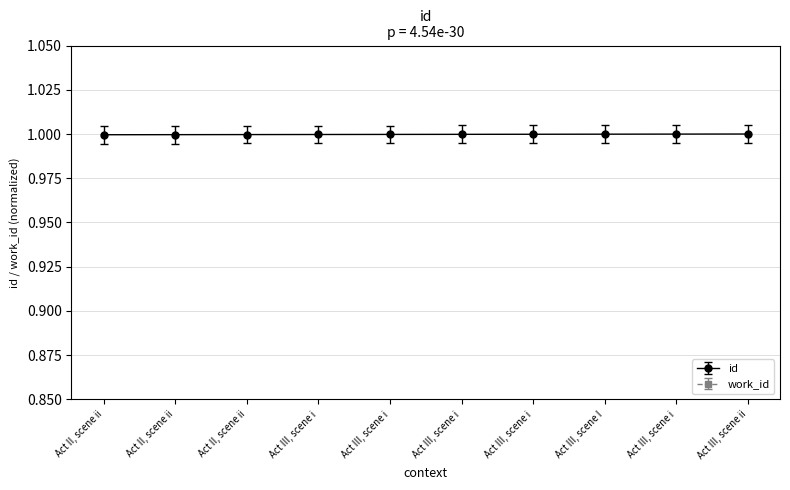

Rank the categories by value from highest to lowest.

Act III, scene ii, Act III, scene i, Act III, scene I, Act III, scene i, Act III, scene i, Act III, scene i, Act III, scene i, Act II, scene ii, Act II, scene ii, Act II, scene ii